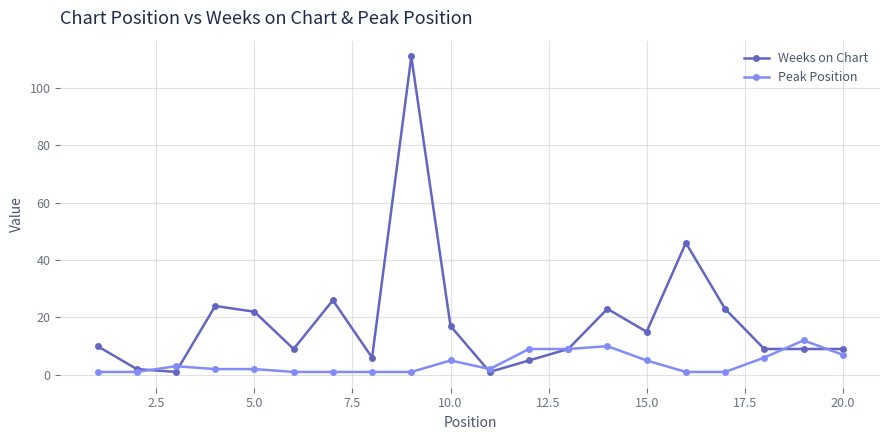

Count the number of data series in this chart.

2